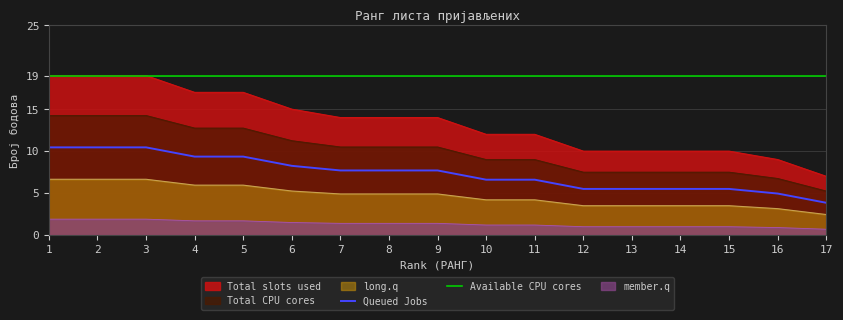

Which has a higher value, 9 or 7?

9